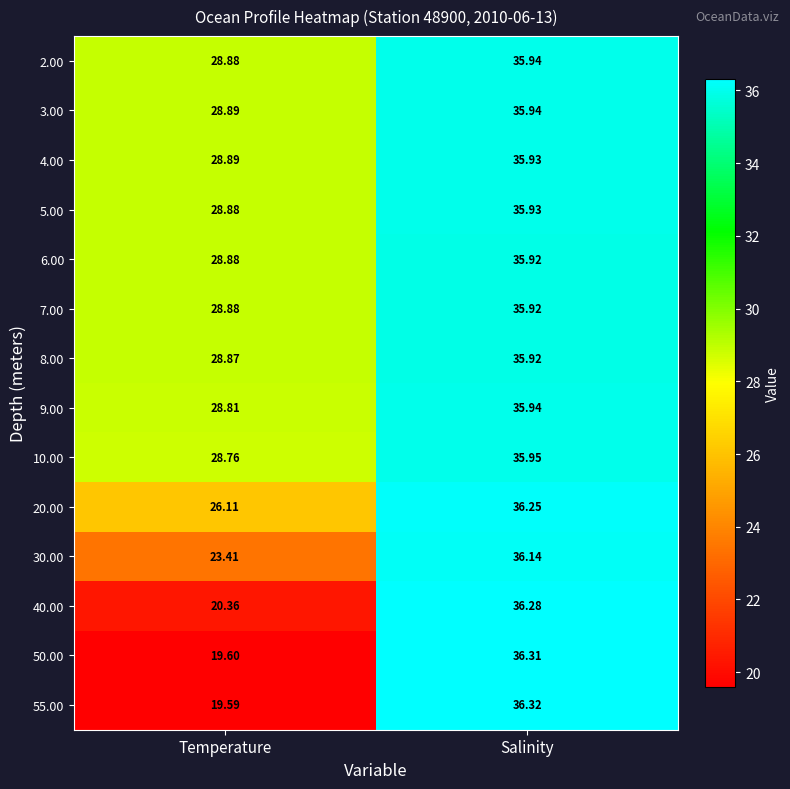

List the labels in order of 4.00 value, largest first.

Salinity, Temperature